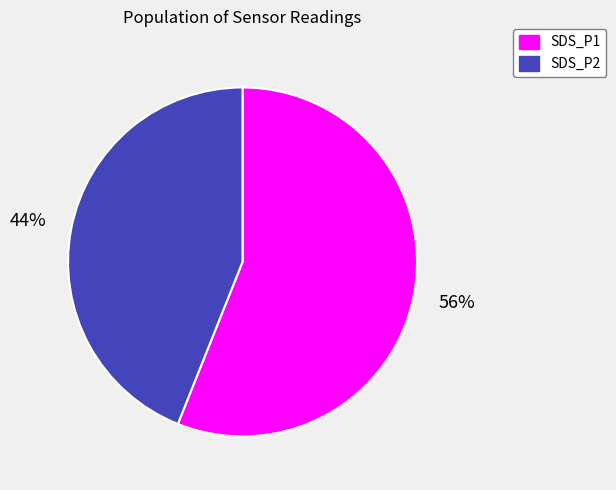

True or false: SDS_P2 accounts for 32% of the total.

False